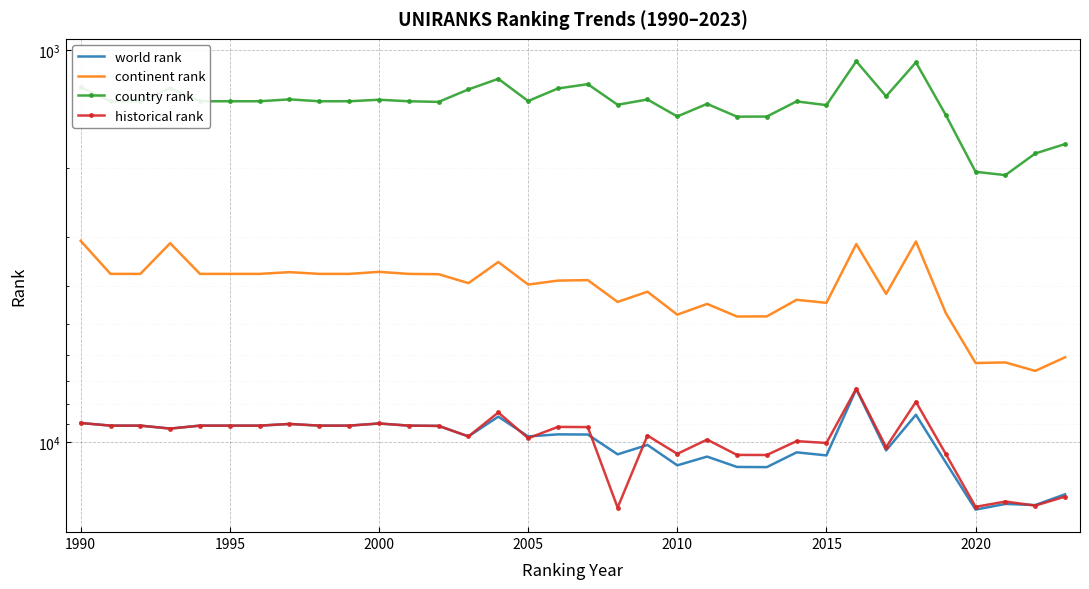

True or false: country rank has more than 1 points higher than both neighbors.

True